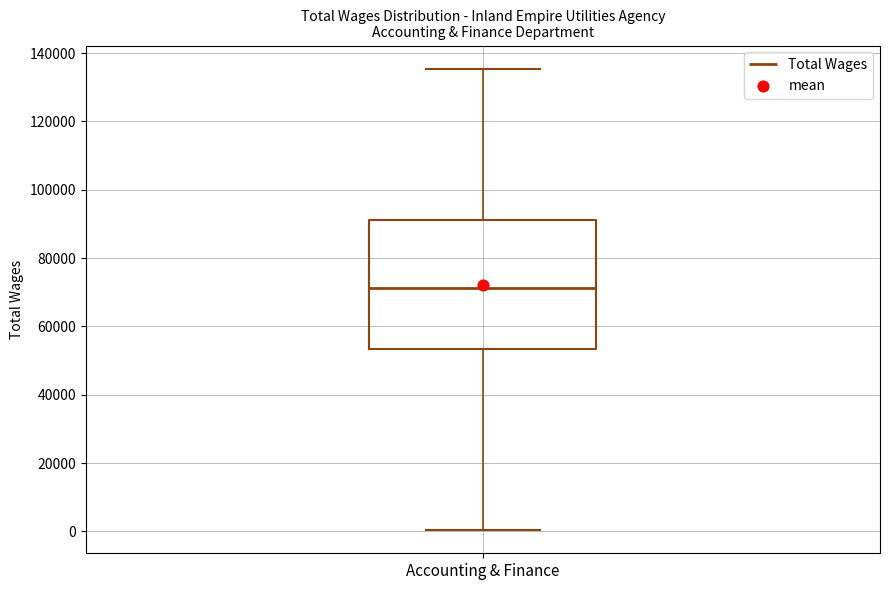

Read this box plot against the y-axis: the position of the median line, the range covered by the box, and the ends of both whiskers. The values are not printed on the chart, so give them approximately, as read against the axis.

median 72000, box 54000 to 92000, whiskers 0 to 136000